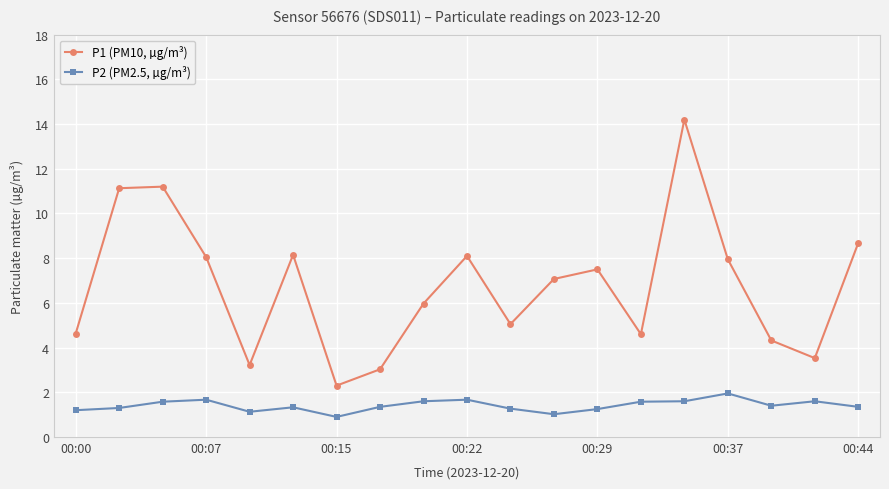

What is the minimum value for P1 (PM10, µg/m³)?

2.3